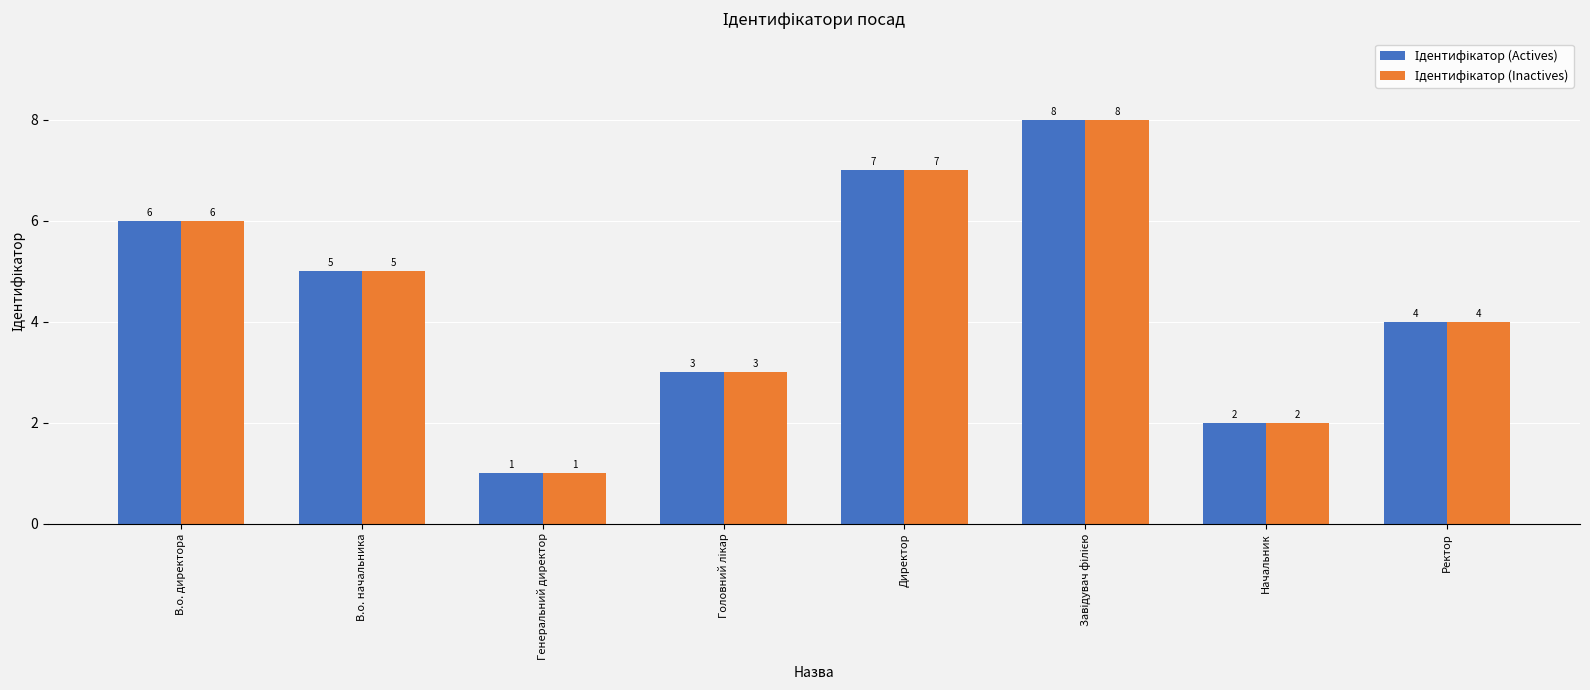

What is the greatest value displayed?

8